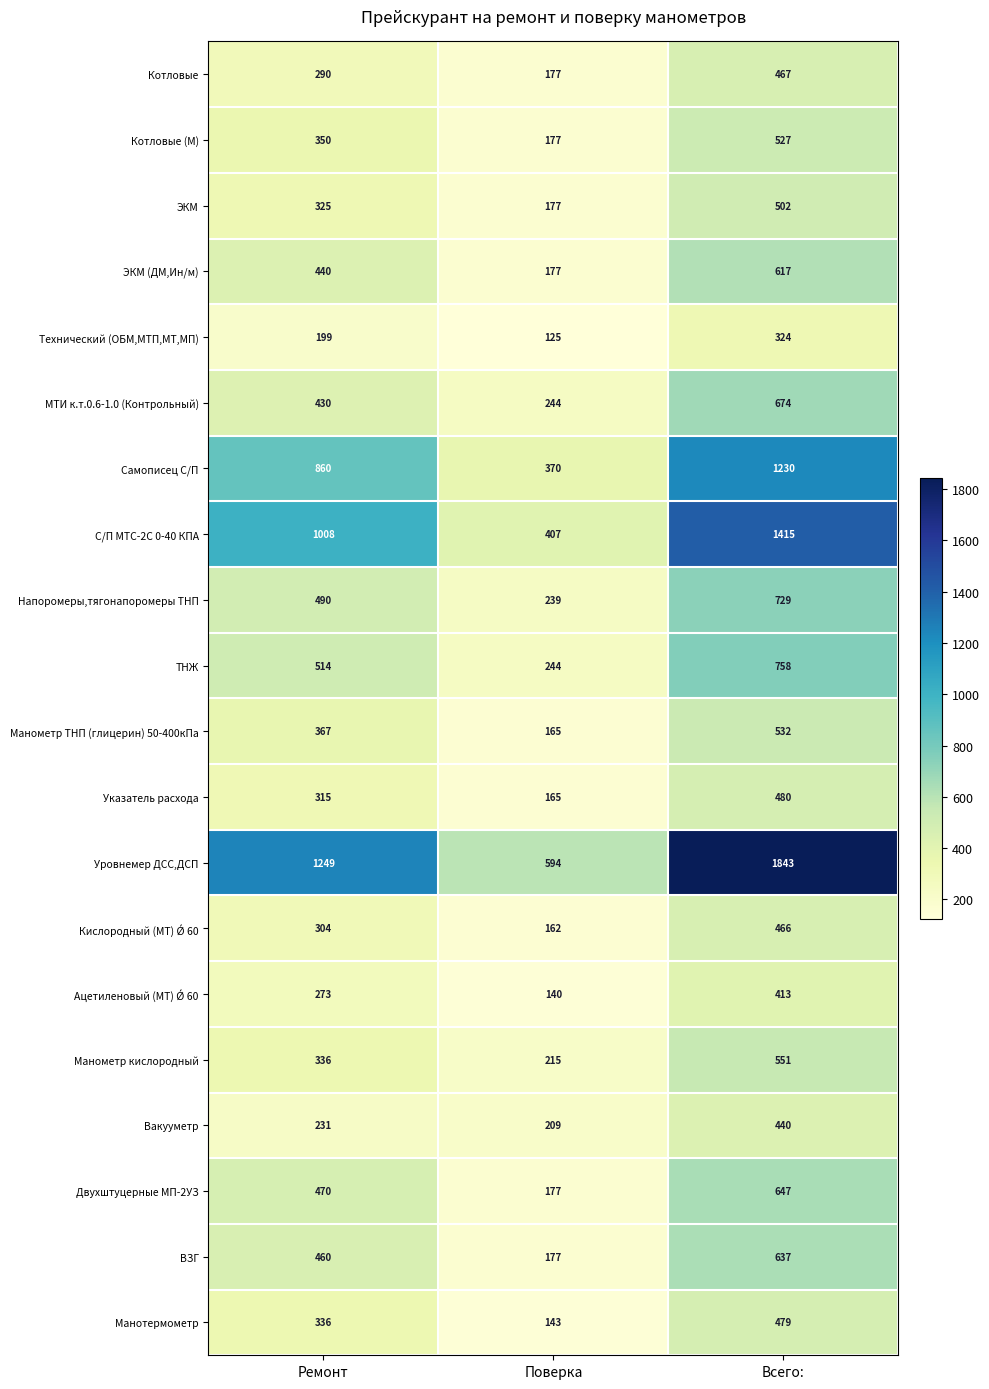

The Уровнемер ДСС,ДСП series shows 392 at Ремонт. True or false?

False